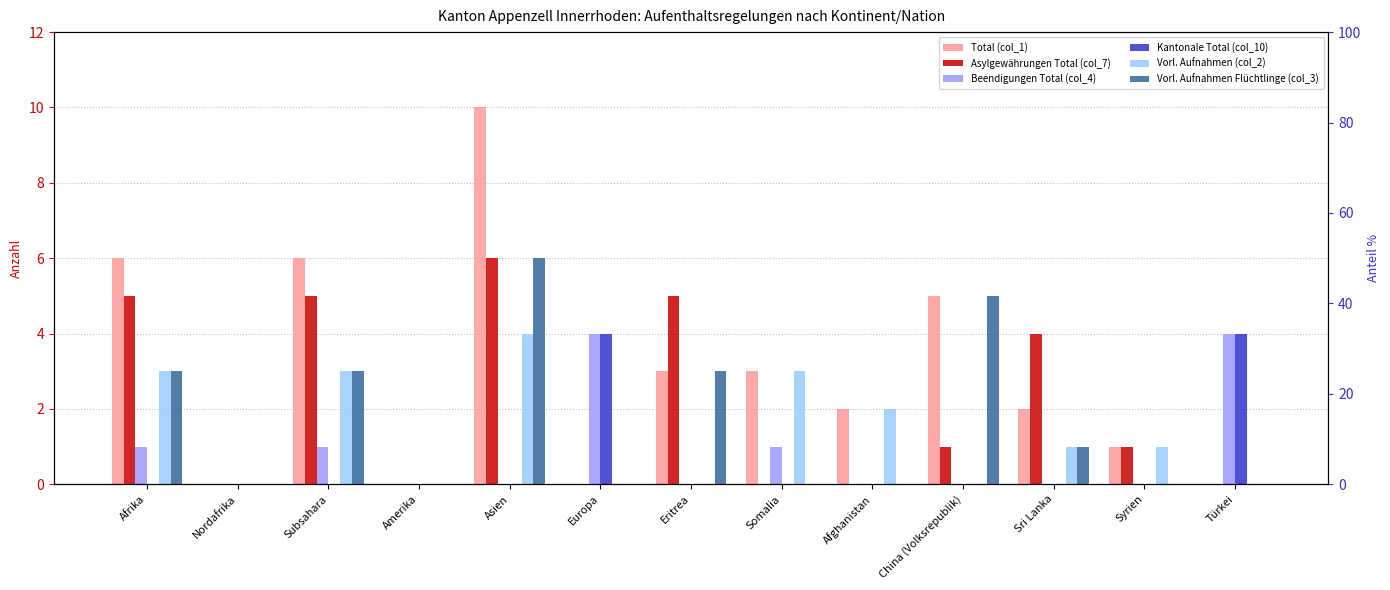

Is it true that Vorl. Aufnahmen Flüchtlinge (col_3) equals 4 at Nordafrika?

False